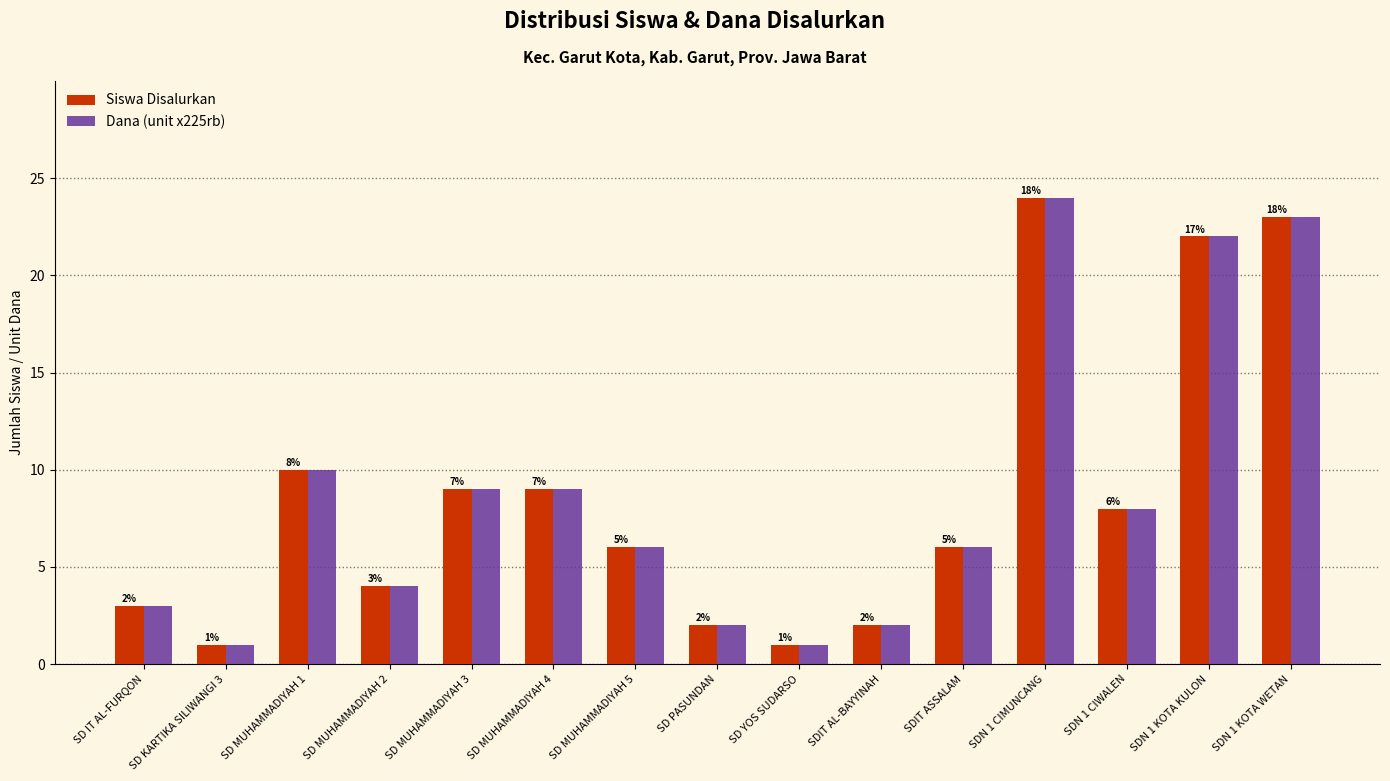

What is the greatest value displayed?

24